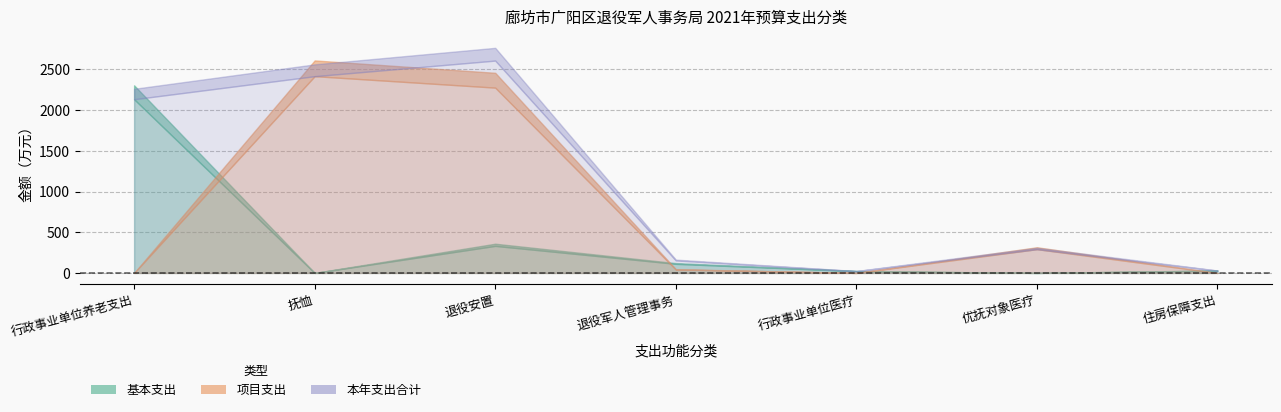

Which has a higher value, 优抚对象医疗 or 抚恤?

优抚对象医疗